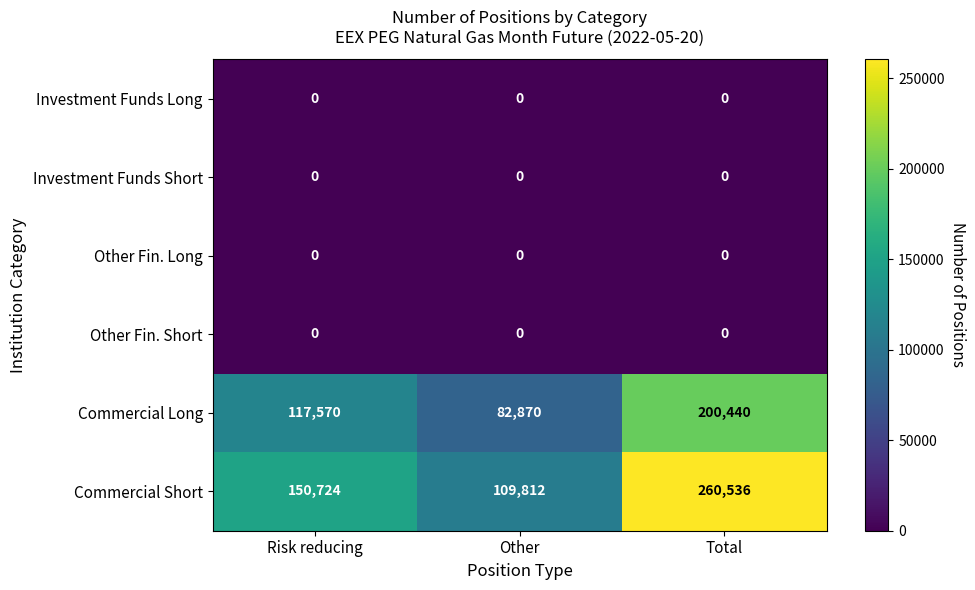

Reading left to right, extract all data points from this chart.

Investment Funds Long: 0	0	0
Investment Funds Short: 0	0	0
Other Fin. Long: 0	0	0
Other Fin. Short: 0	0	0
Commercial Long: 117570	82870	200440
Commercial Short: 150724	109812	260536